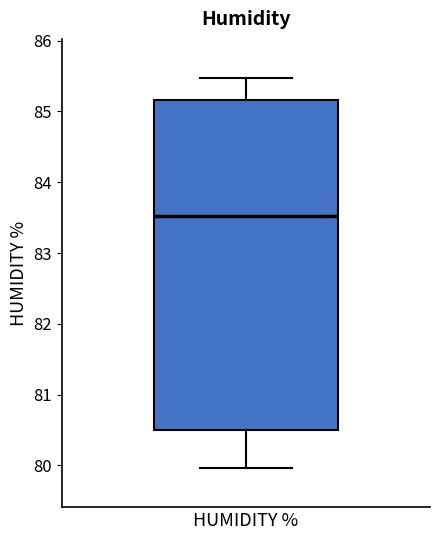

Transcribe this box plot: give where the median line is, the range the box spans, and where the two whiskers end, as read against the y-axis. The values are not printed on the chart, so give them approximately, as read against the axis.

median 83.5, box 80.5 to 85.2, whiskers 80.0 to 85.5